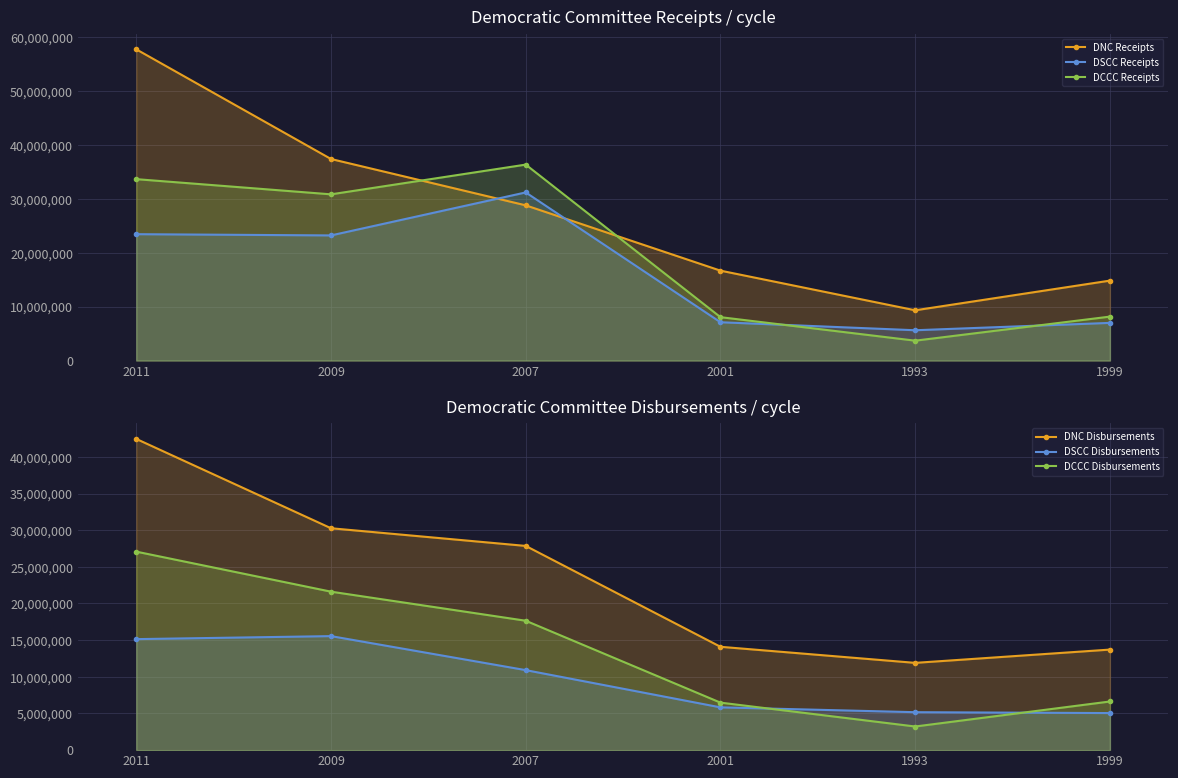

Is it true that DSCC Receipts equals 31209433 at 2007?

True